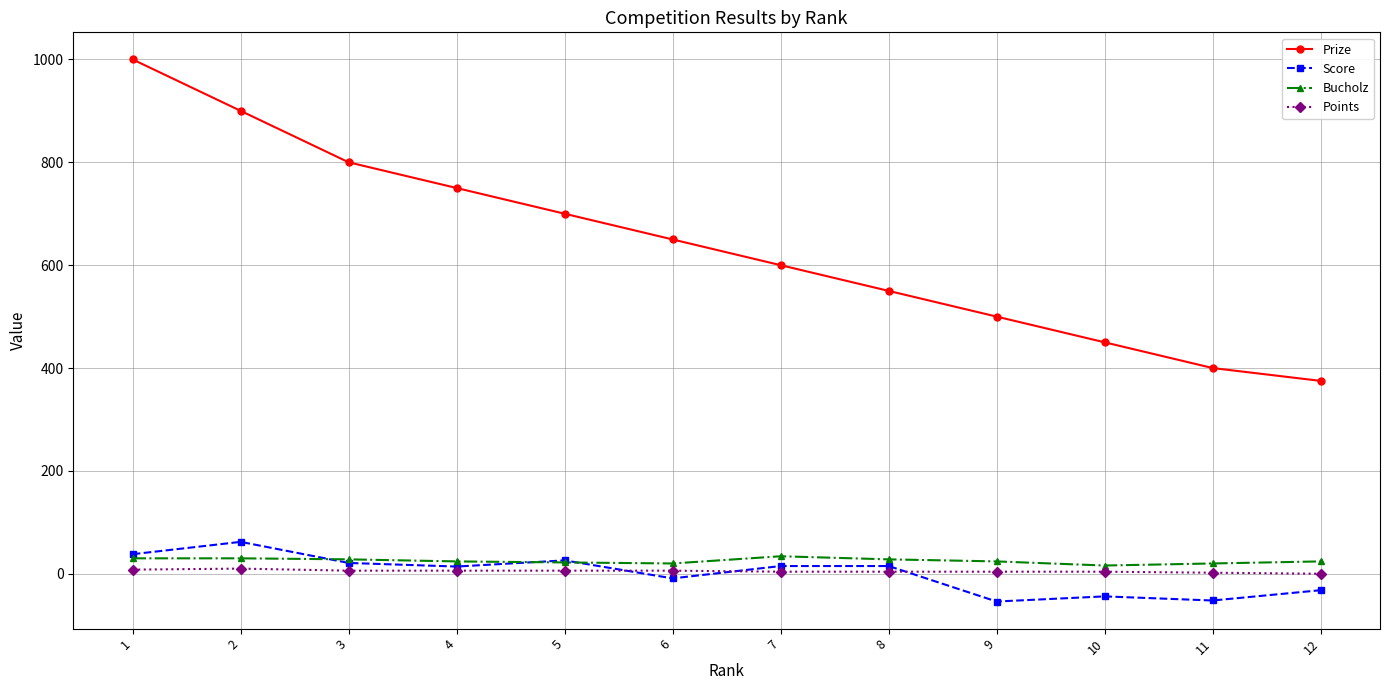

How many lines are shown in the chart?

4